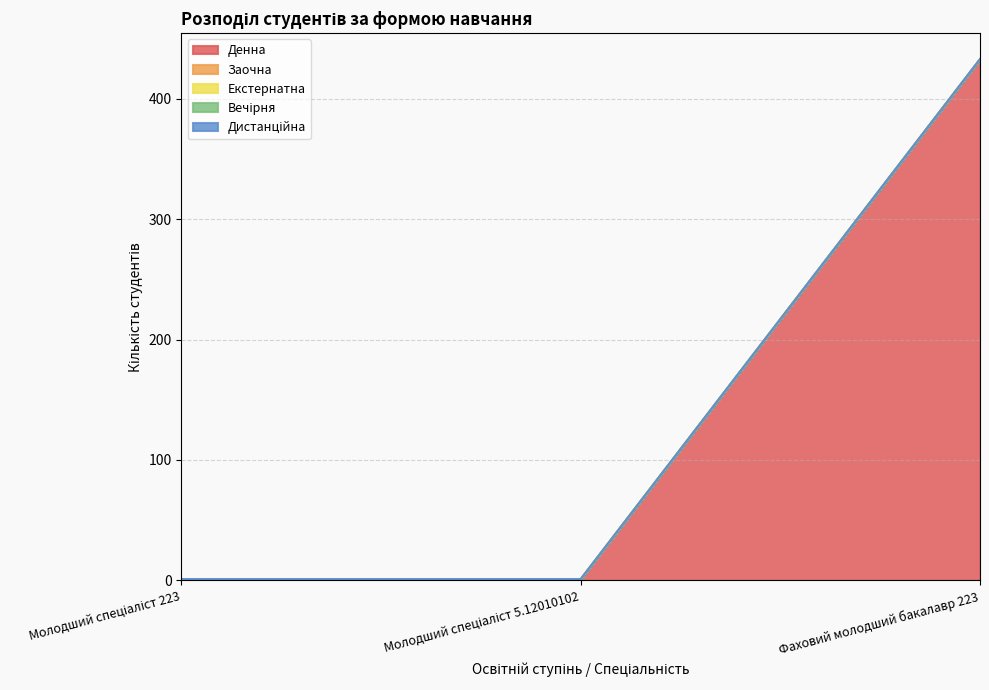

Which has a higher value, Молодший спеціаліст 223 or Молодший спеціаліст 5.12010102?

Молодший спеціаліст 223